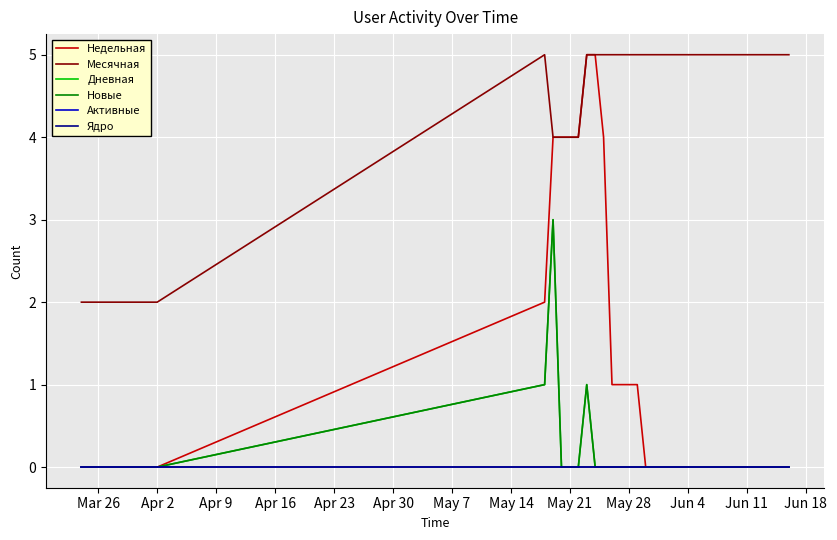

How many lines are shown in the chart?

6